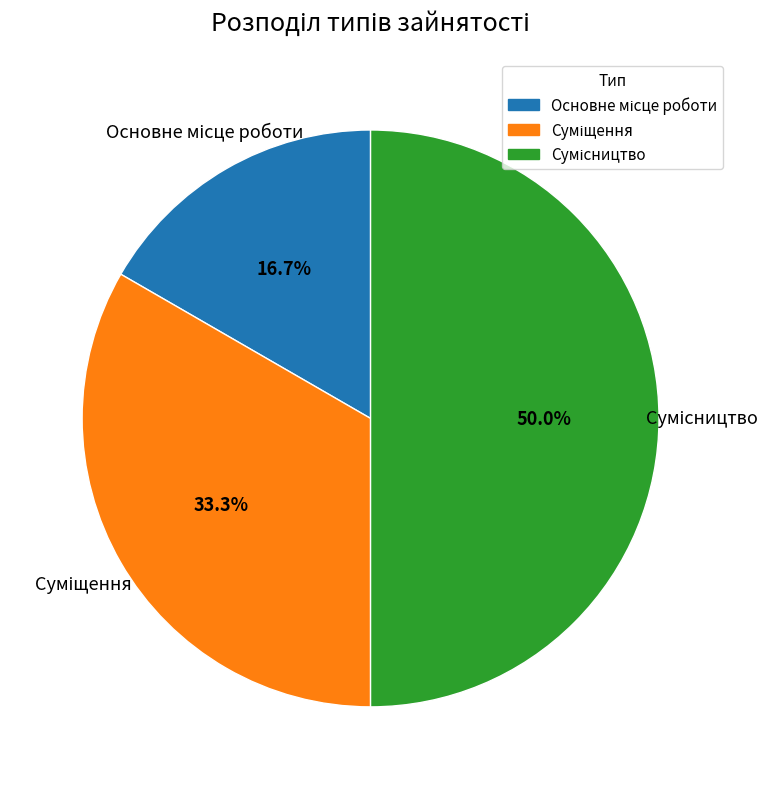

To the nearest percent, what portion does Суміщення represent?

33%